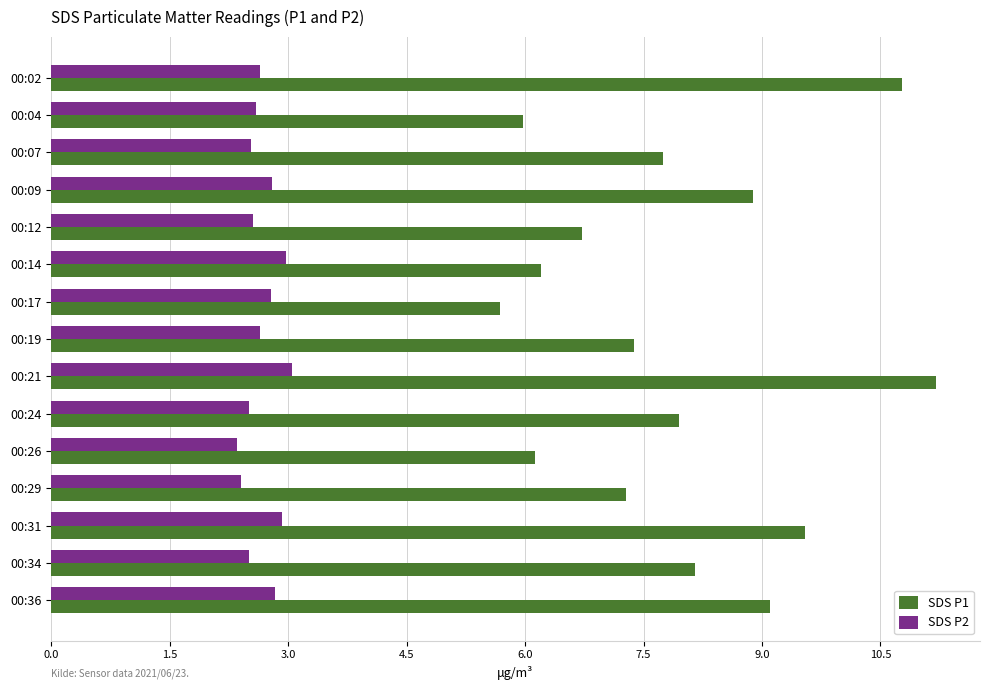

Which series has the largest range (max minus min)?

SDS P1